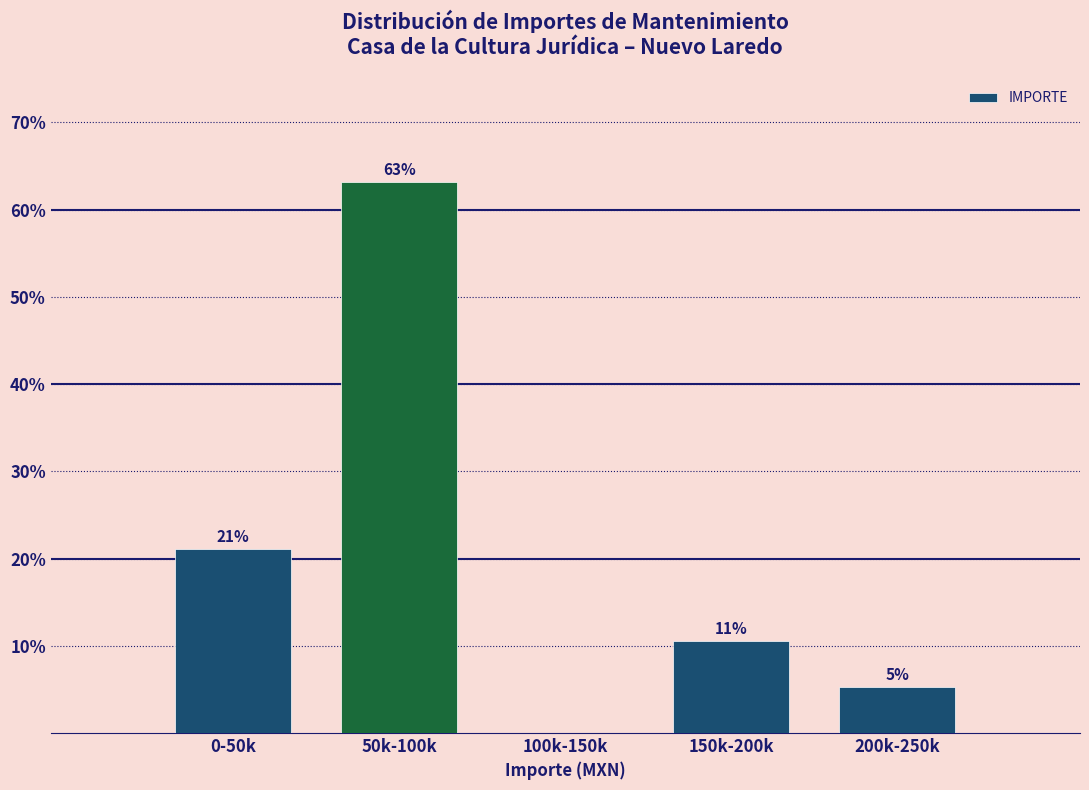

True or false: the data shows 10.5 at 150k-200k.

True